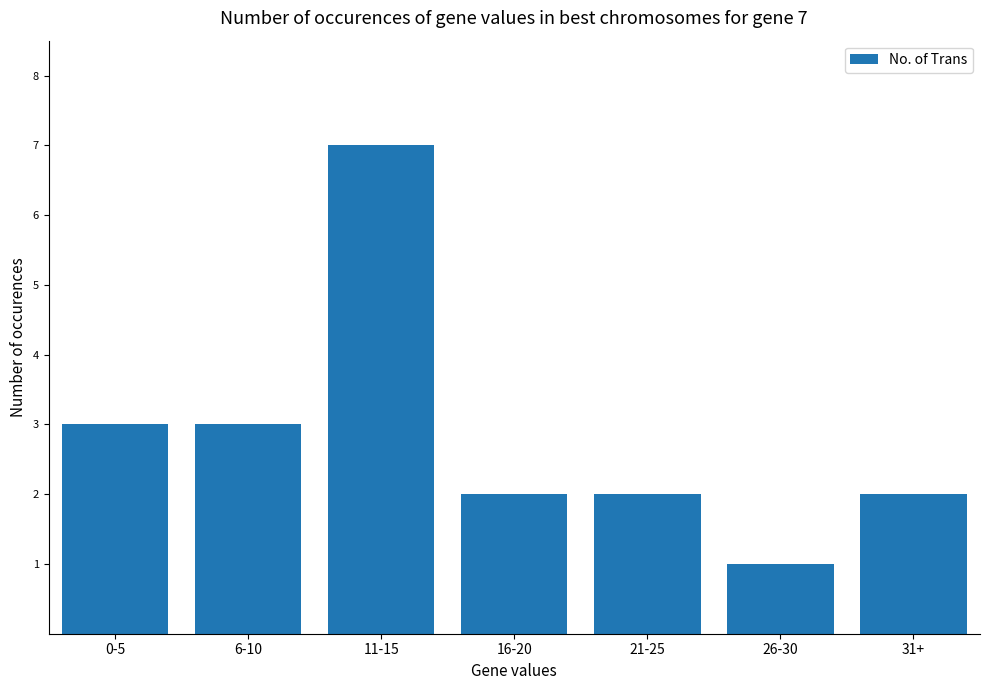

What position from the right is 26-30?

2